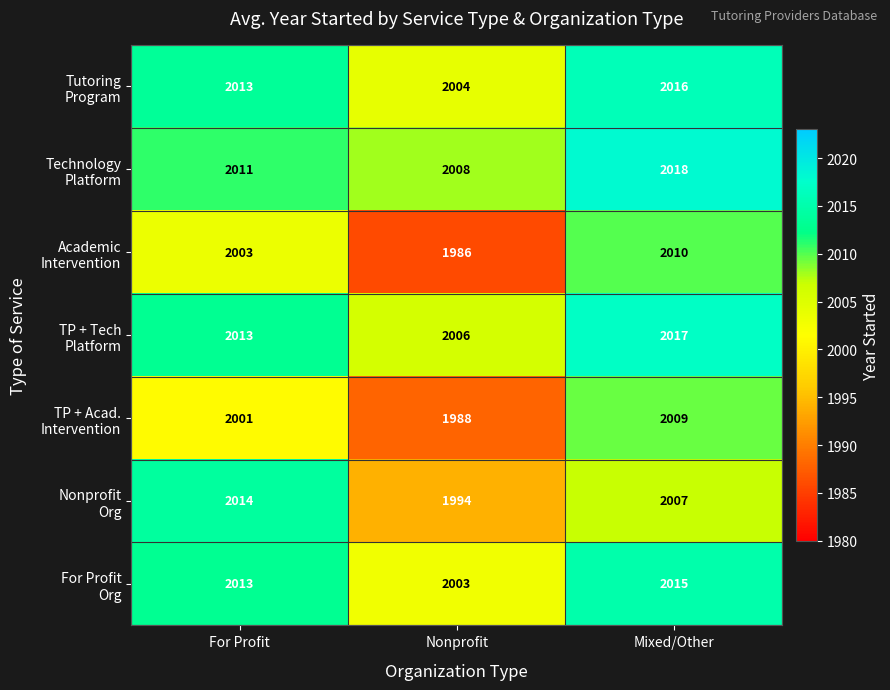

What is the difference between the highest and lowest values at Mixed/Other?

11